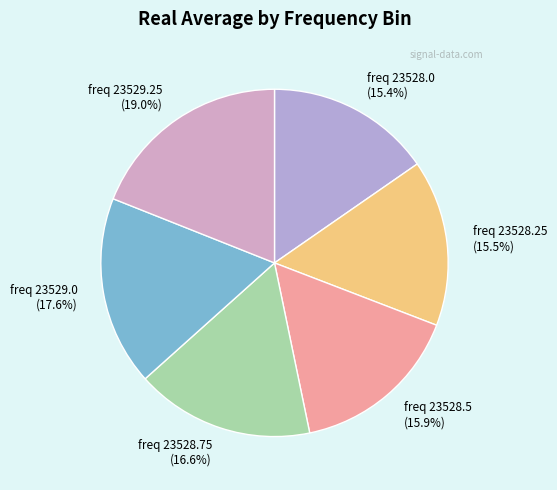

Count the number of slices in the pie.

6